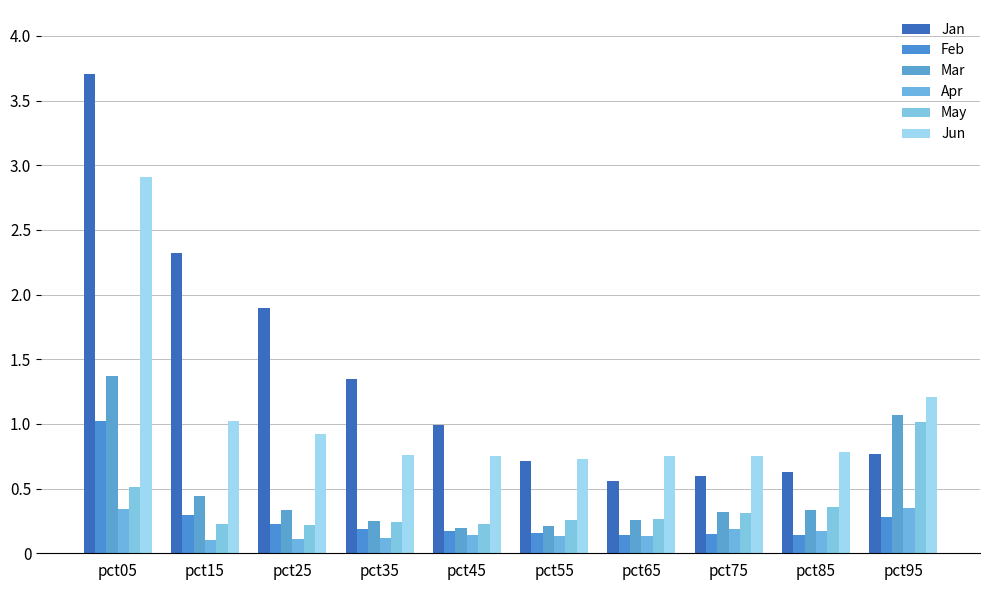

Reading right to left, extract all data points from this chart.

Jan: 0.8	0.6	0.6	0.6	0.7	1.0	1.3	1.9	2.3	3.7
Feb: 0.3	0.1	0.1	0.1	0.2	0.2	0.2	0.2	0.3	1.0
Mar: 1.1	0.3	0.3	0.3	0.2	0.2	0.2	0.3	0.4	1.4
Apr: 0.4	0.2	0.2	0.1	0.1	0.1	0.1	0.1	0.1	0.3
May: 1.0	0.4	0.3	0.3	0.3	0.2	0.2	0.2	0.2	0.5
Jun: 1.2	0.8	0.8	0.7	0.7	0.7	0.8	0.9	1.0	2.9